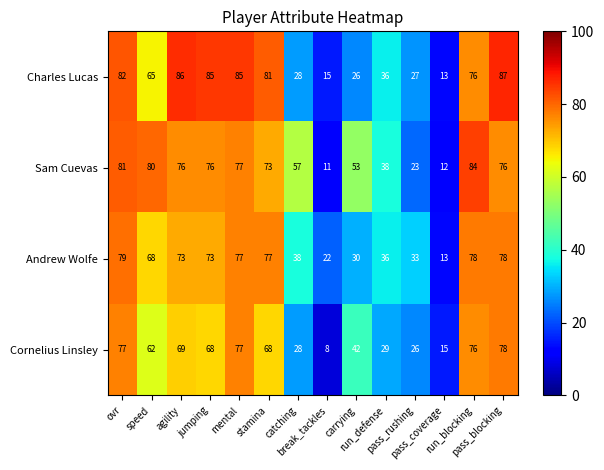

Which series has the largest range (max minus min)?

Charles Lucas